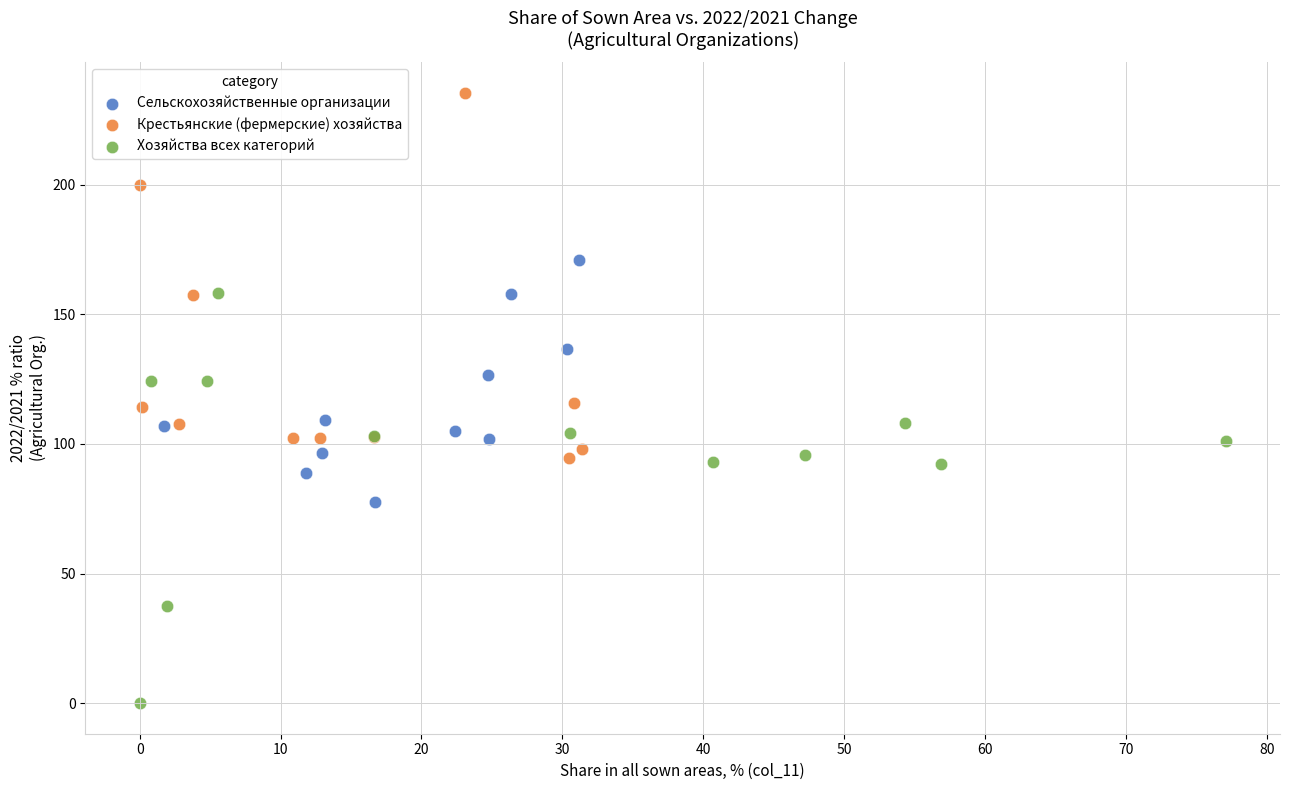

Which series contains the lowest Y value?

Хозяйства всех категорий